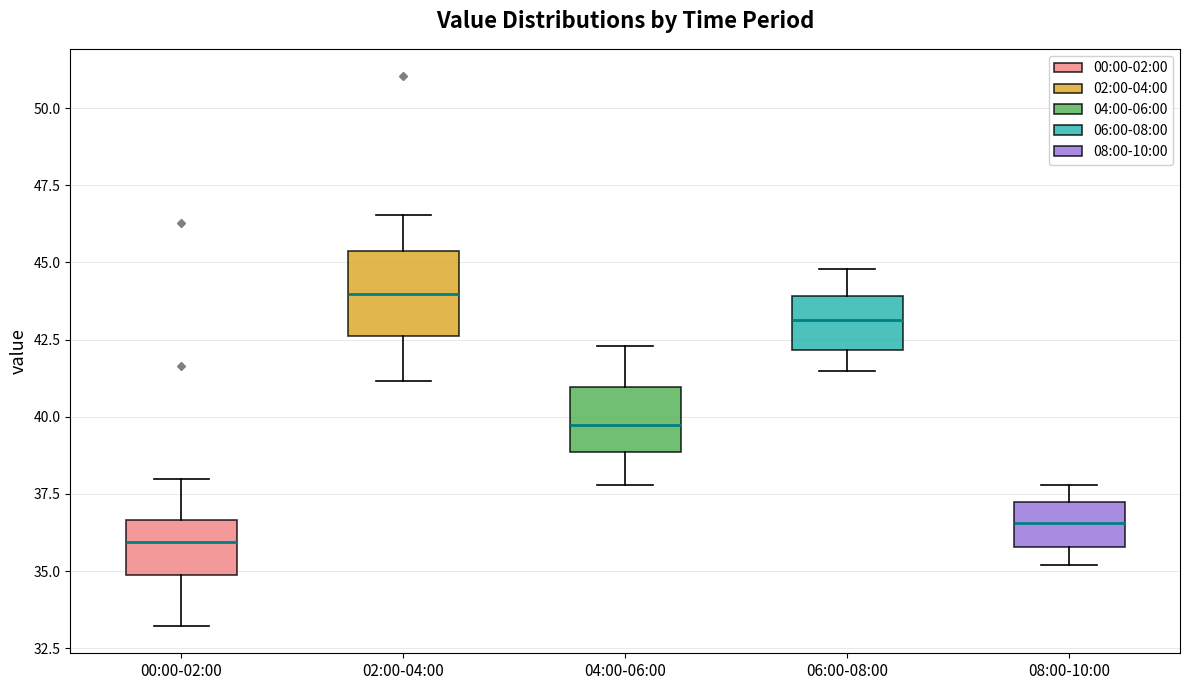

Which box is the tallest, from its lower edge to its upper edge?

02:00-04:00